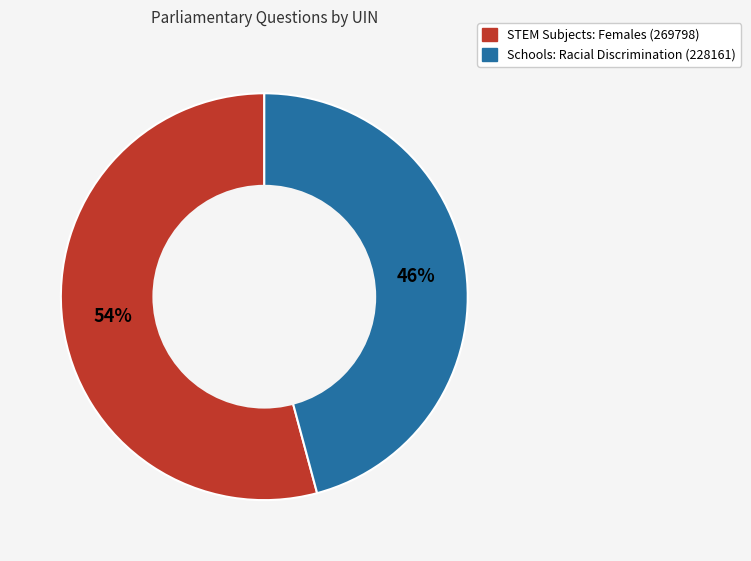

The STEM Subjects: Females (269798) slice represents 48% of the pie. True or false?

False